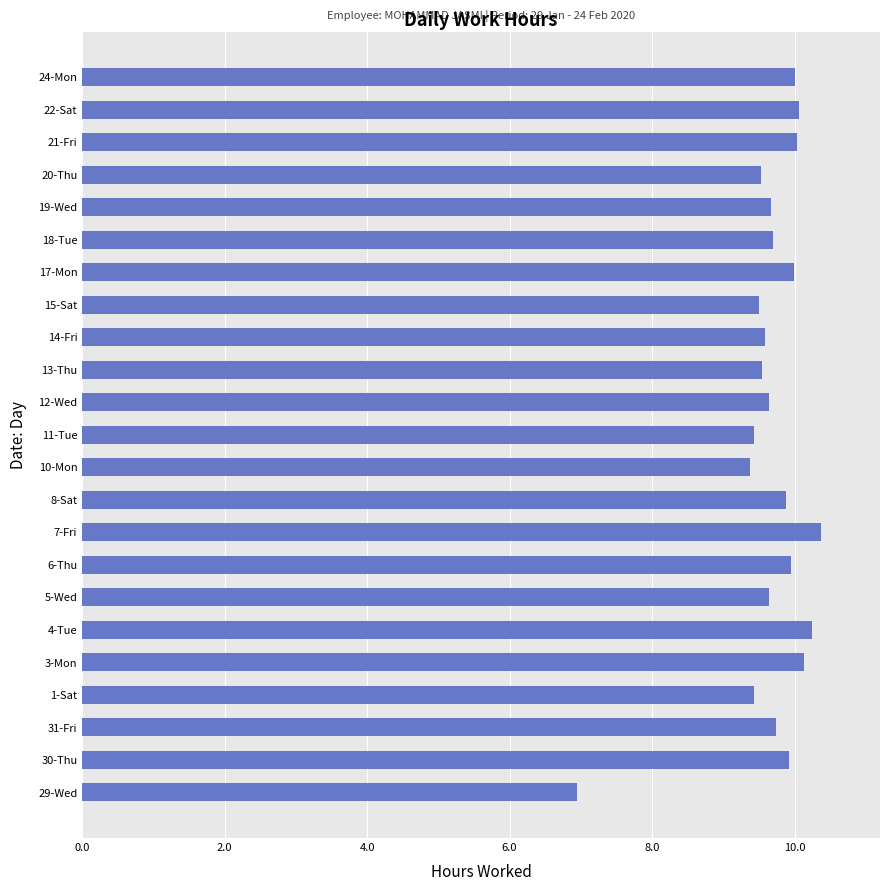

The value at 15-Sat is 13.2. True or false?

False